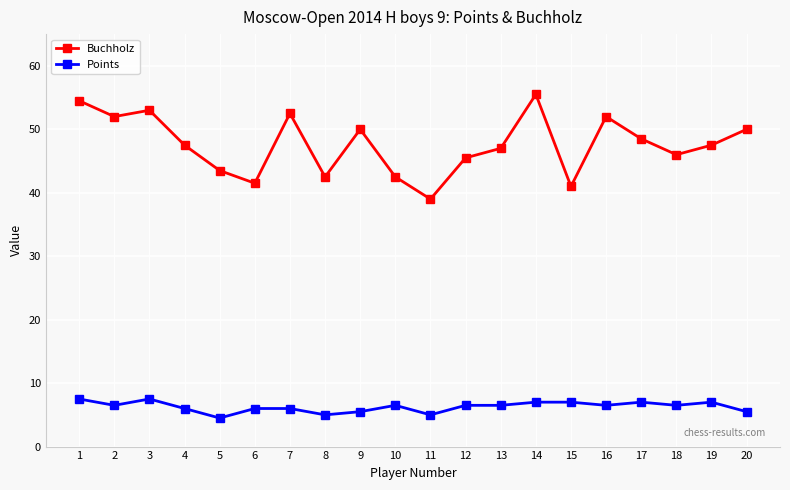

What is the minimum value shown in the chart?

4.5